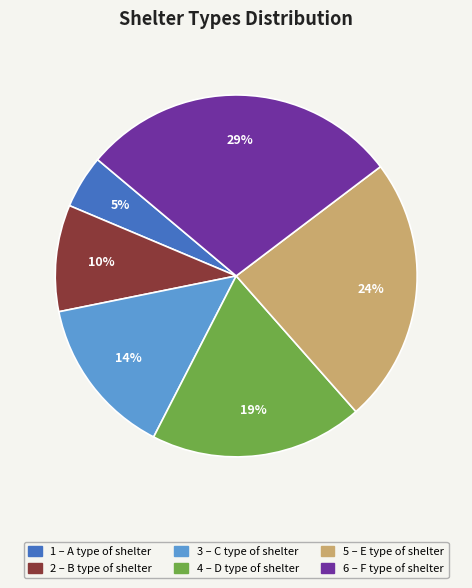

To the nearest percent, what is the average slice percentage?

17%